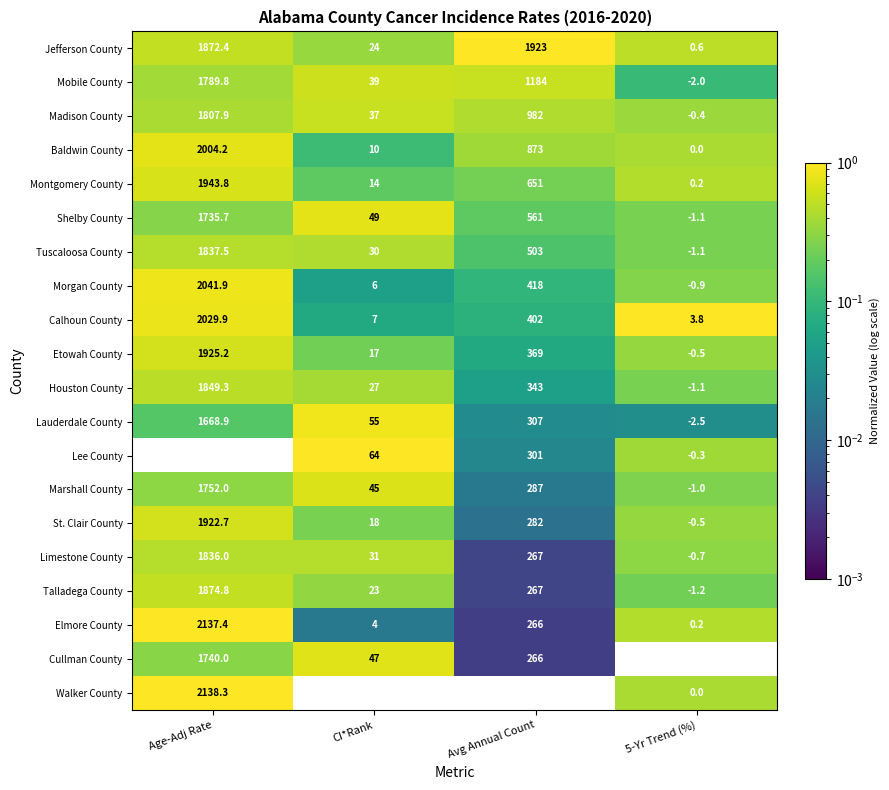

What is the minimum value shown in the chart?

-2.7